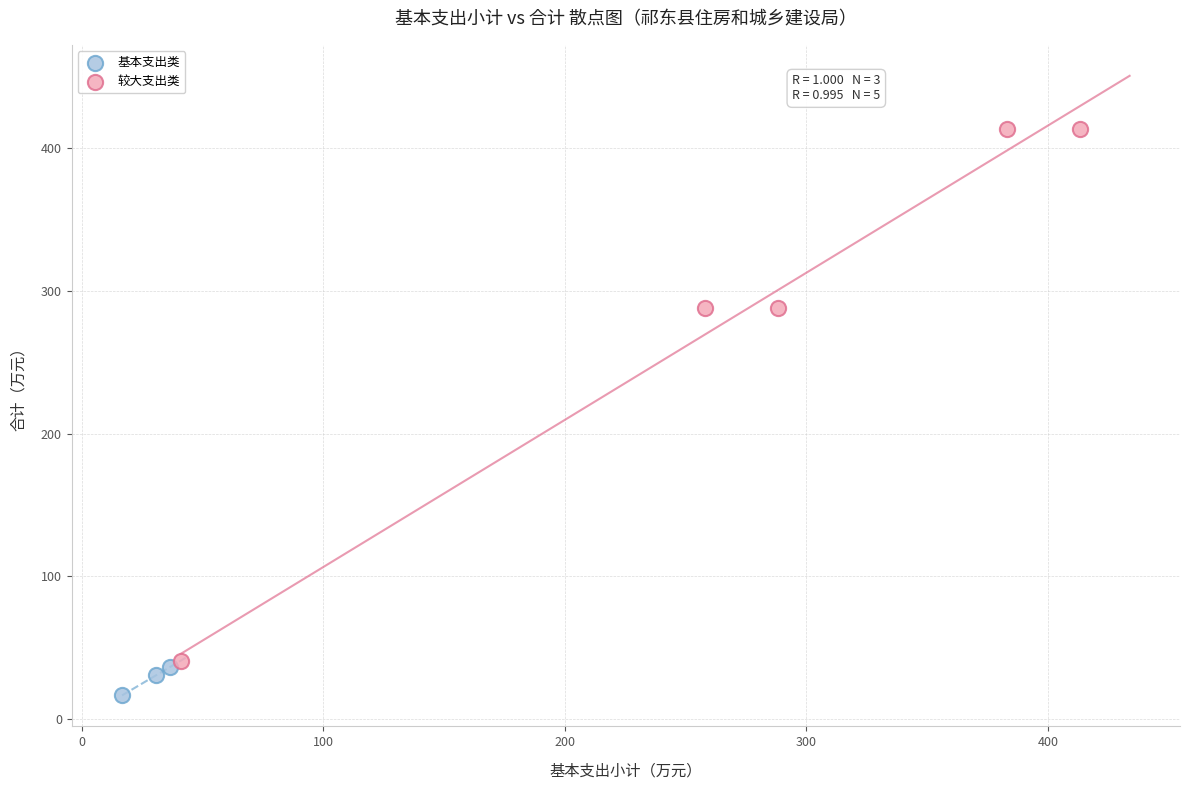

Which series has the widest spread of Y values?

较大支出类